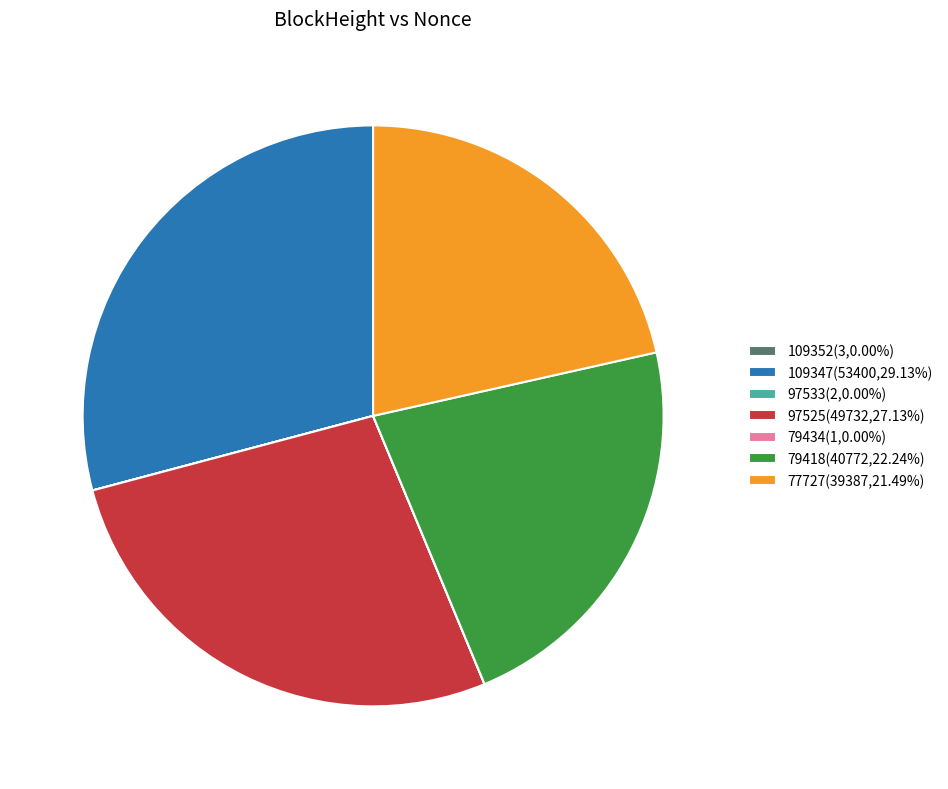

Is there any slice that represents more than half of the pie?

No